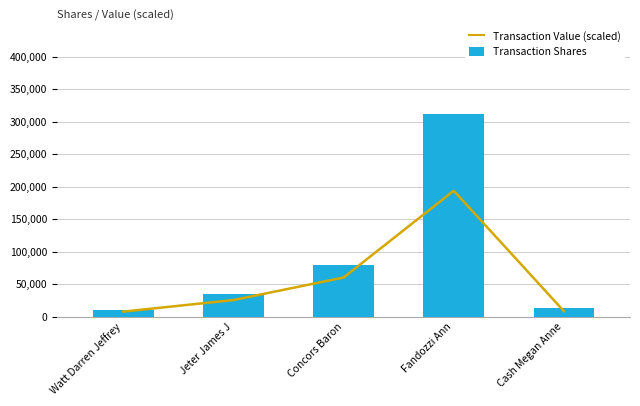

What value does the Transaction Shares series have at Fandozzi Ann?

311954